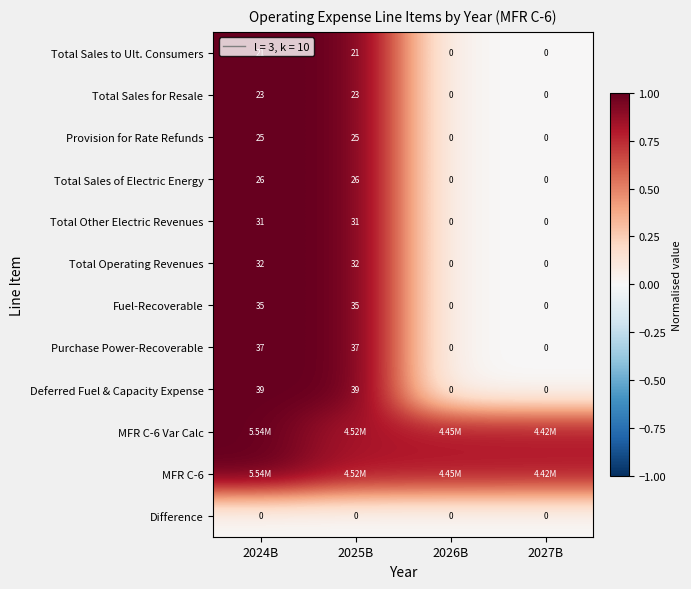

Is the value of Purchase Power-Recoverable at 2026B greater than the value of Deferred Fuel & Capacity Expense at 2025B?

No